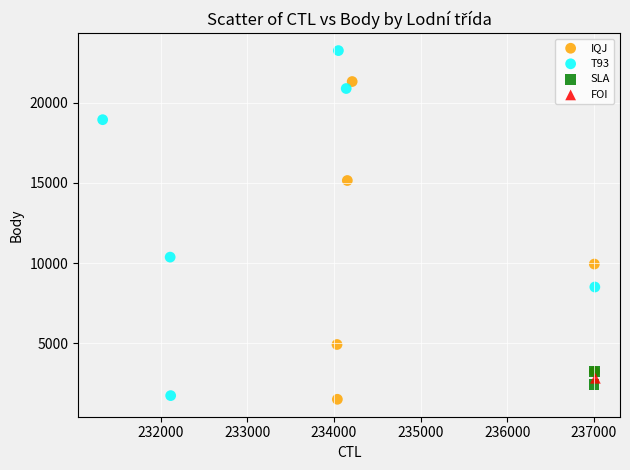

What are all the series names shown in the legend?

IQJ, T93, SLA, FOI